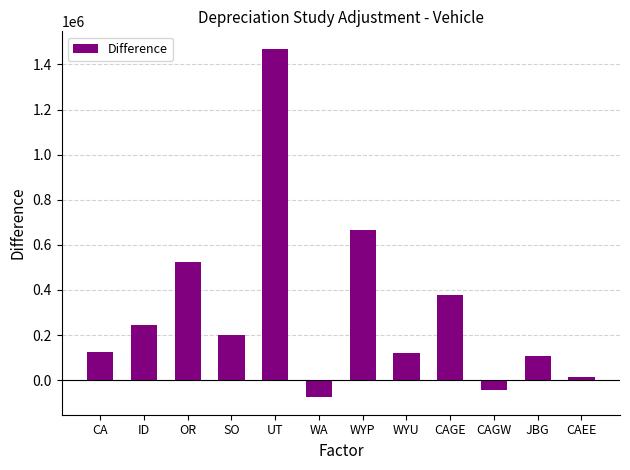

Count the number of categories in the chart.

12